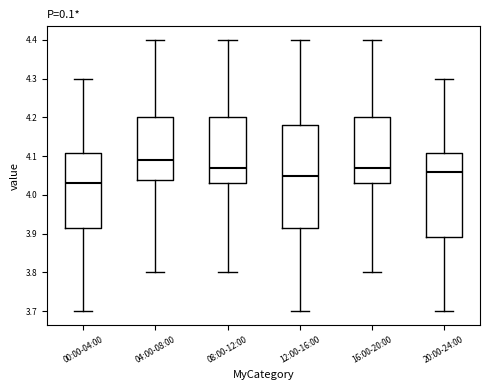

Which box's median line is the highest?

04:00-08:00